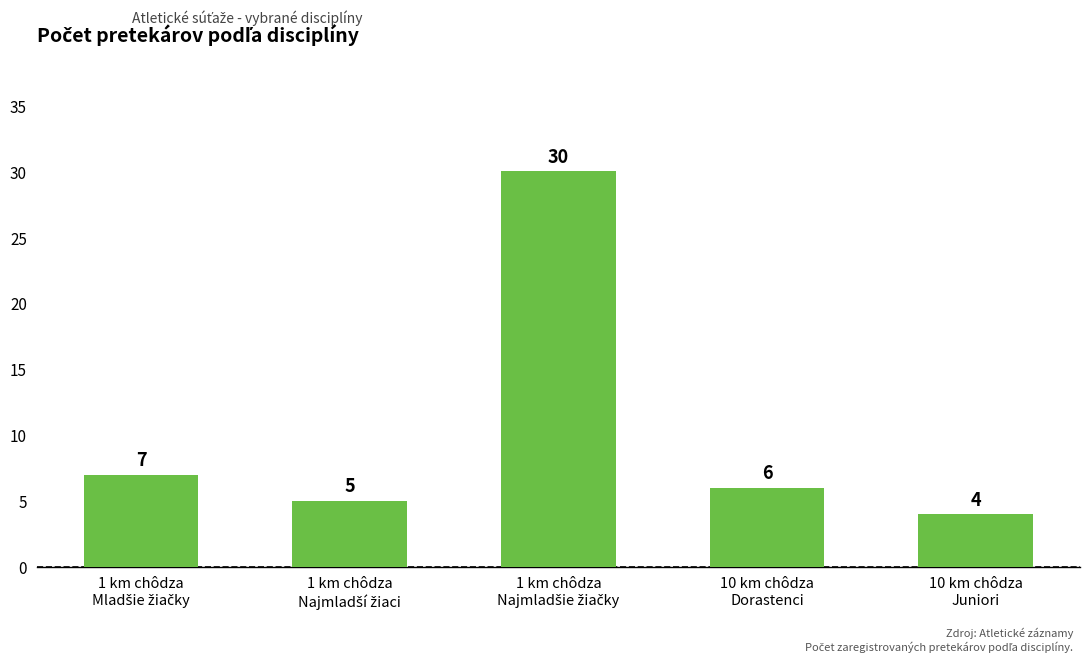

How many bars are there in total?

5